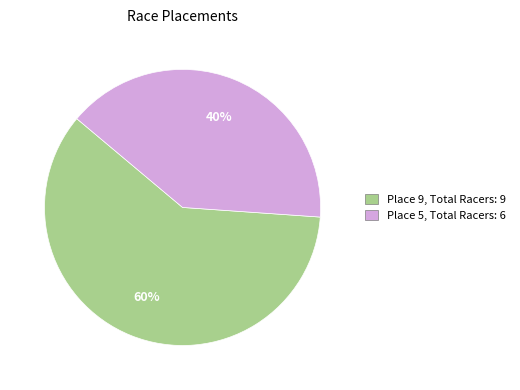

What percentage is the Place 5, Total Racers: 6 slice, to the nearest percent?

40%